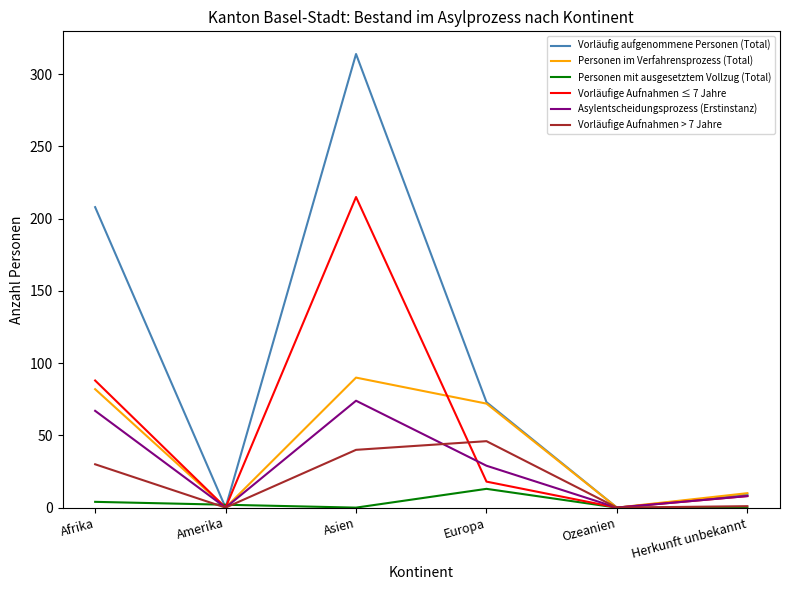

What is the average value of the Vorläufige Aufnahmen ≤ 7 Jahre series?

55